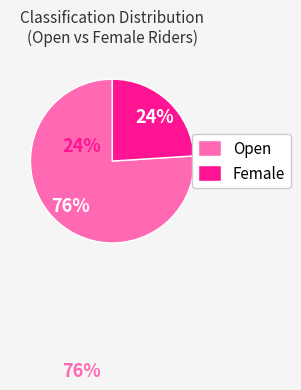

To the nearest percent, what is the combined percentage of Female and Open?

100%